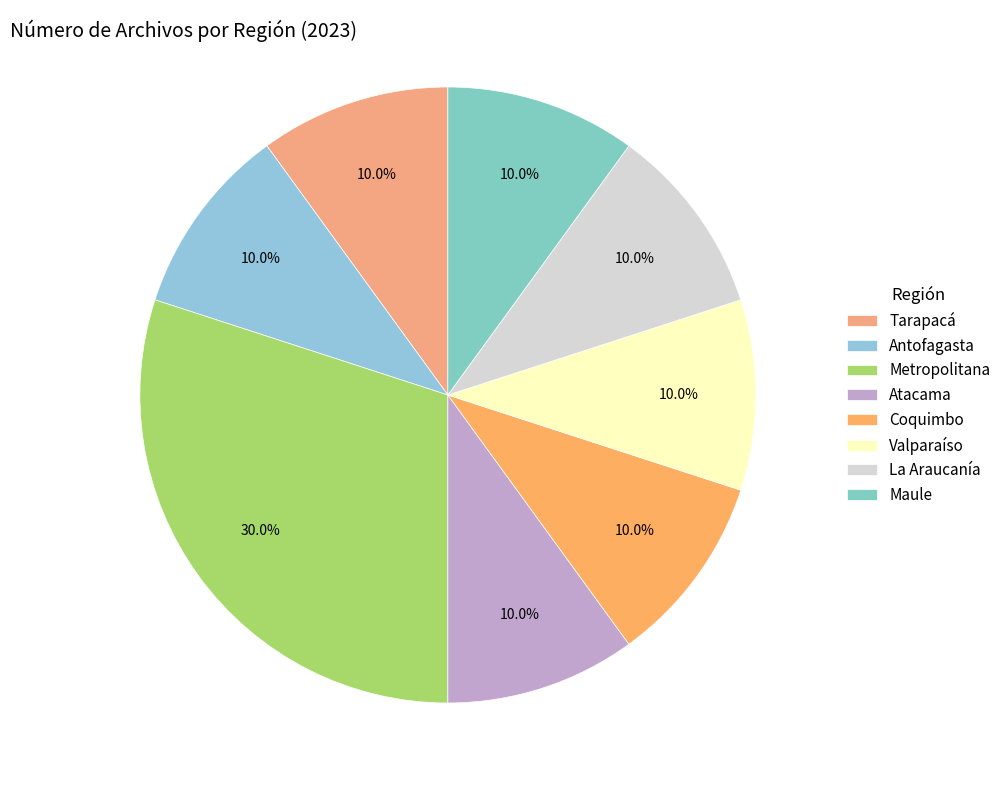

What percentage is NOT represented by Valparaíso?

90.0%